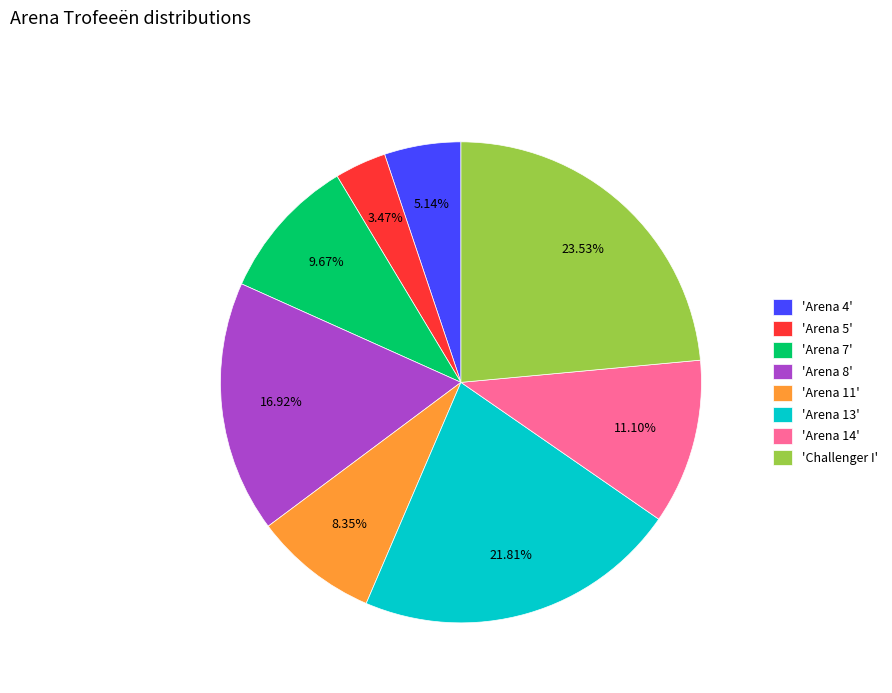

How many segments does this pie chart have?

8